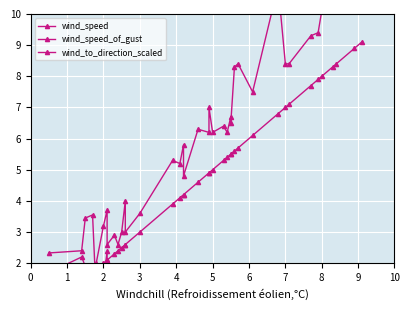

Rank the series at 1 from highest to lowest value.

wind_to_direction_scaled, wind_speed_of_gust, wind_speed